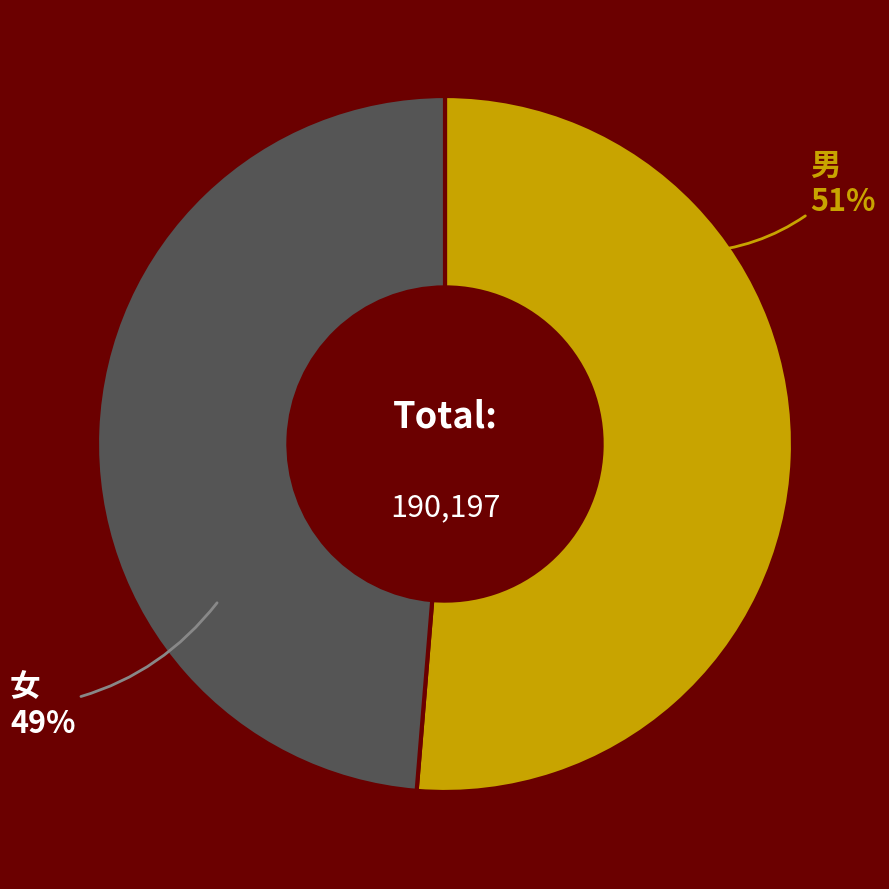

To the nearest percent, what is the combined percentage of 女 and 男?

100%